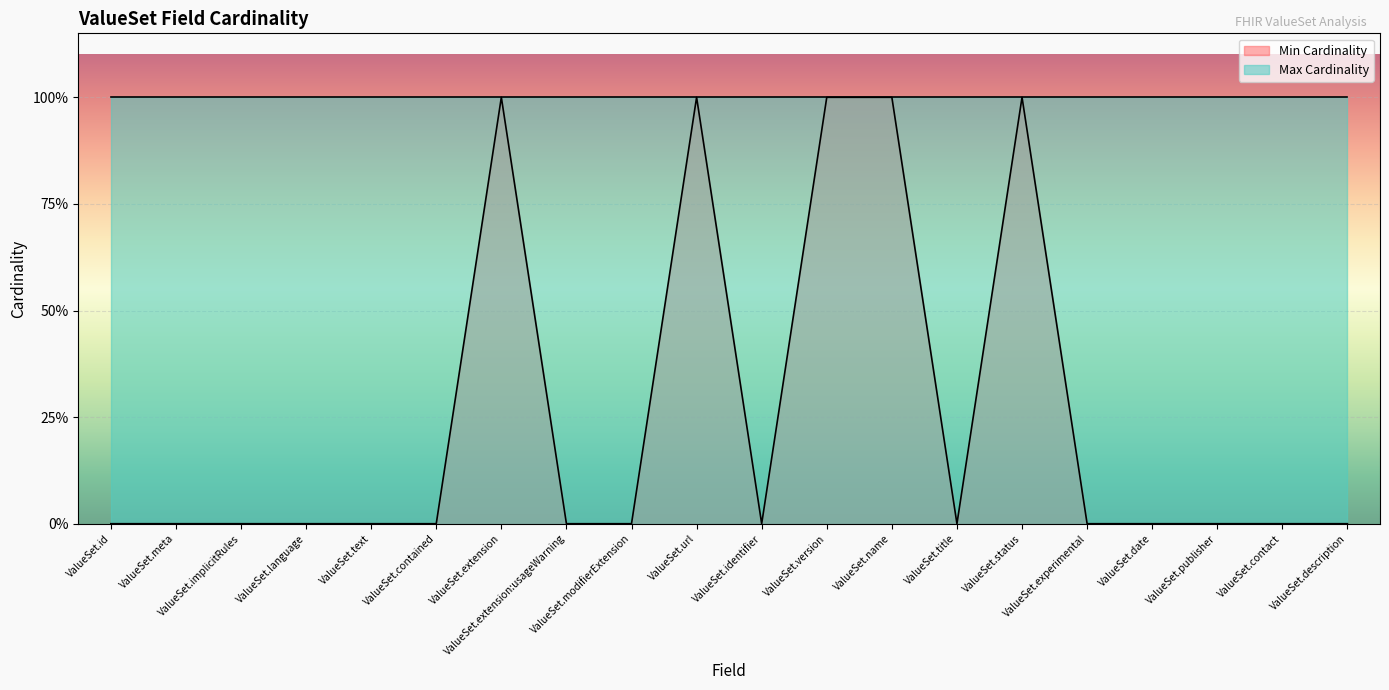

What is the label of the 18th point from the left?

ValueSet.publisher